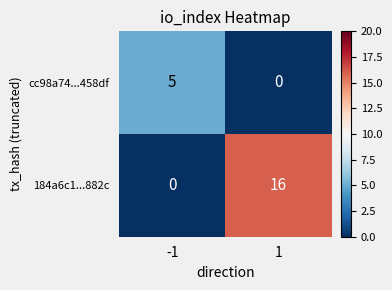

List the series in order of their peak value, lowest first.

cc98a74...458df, 184a6c1...882c